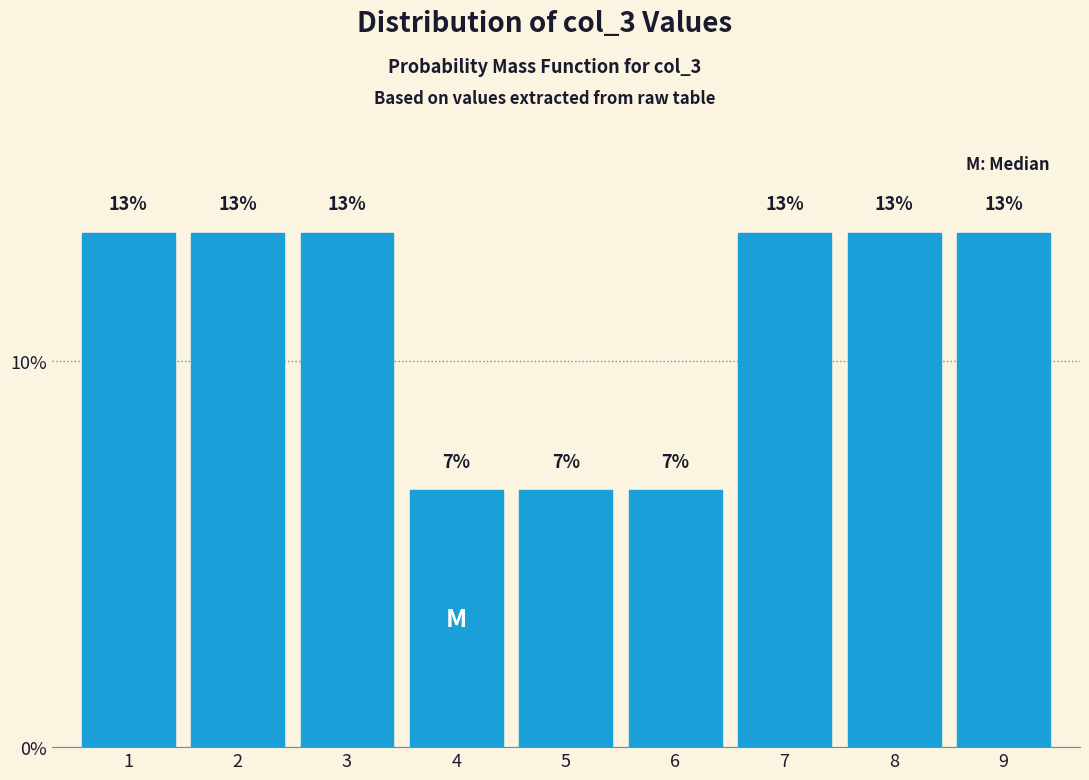

How many bars are there in total?

9